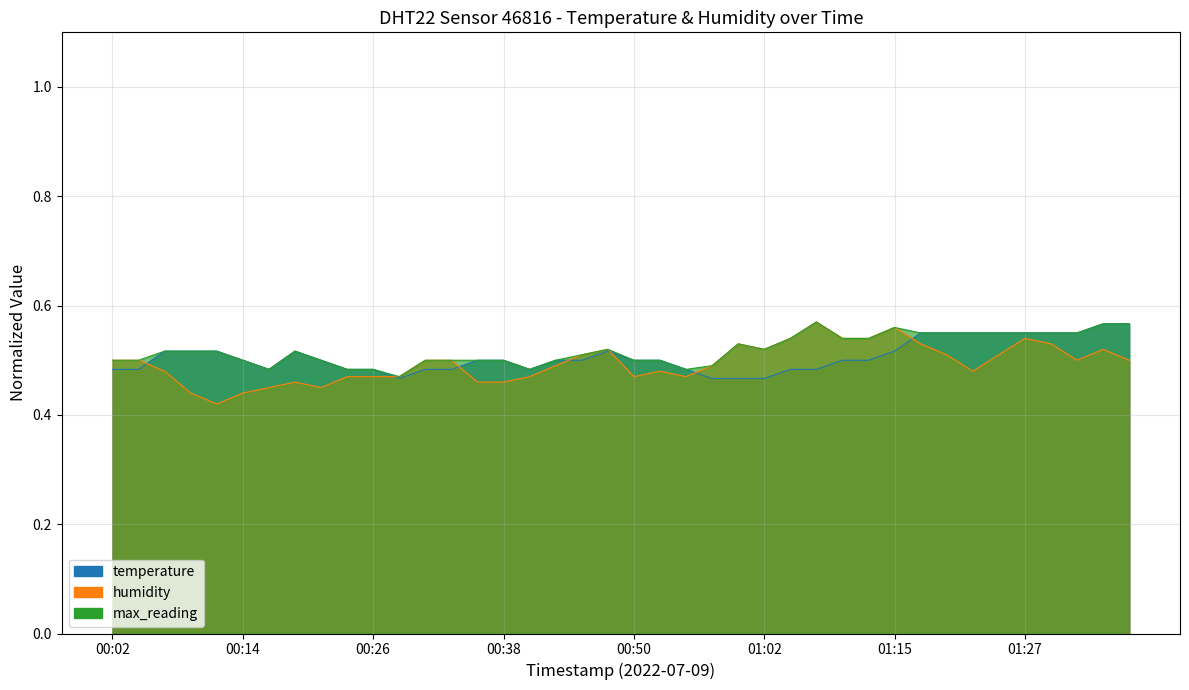

Which series changed the most between 00:43 and 01:05?

humidity